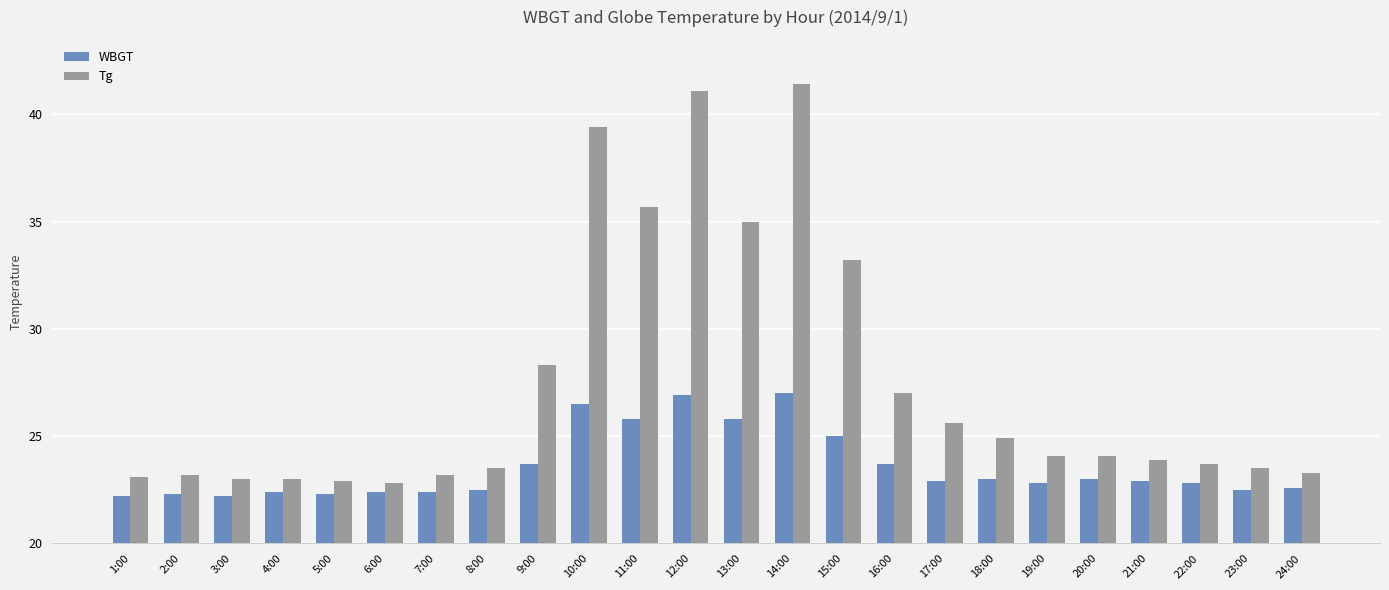

Are the bars horizontal?

No